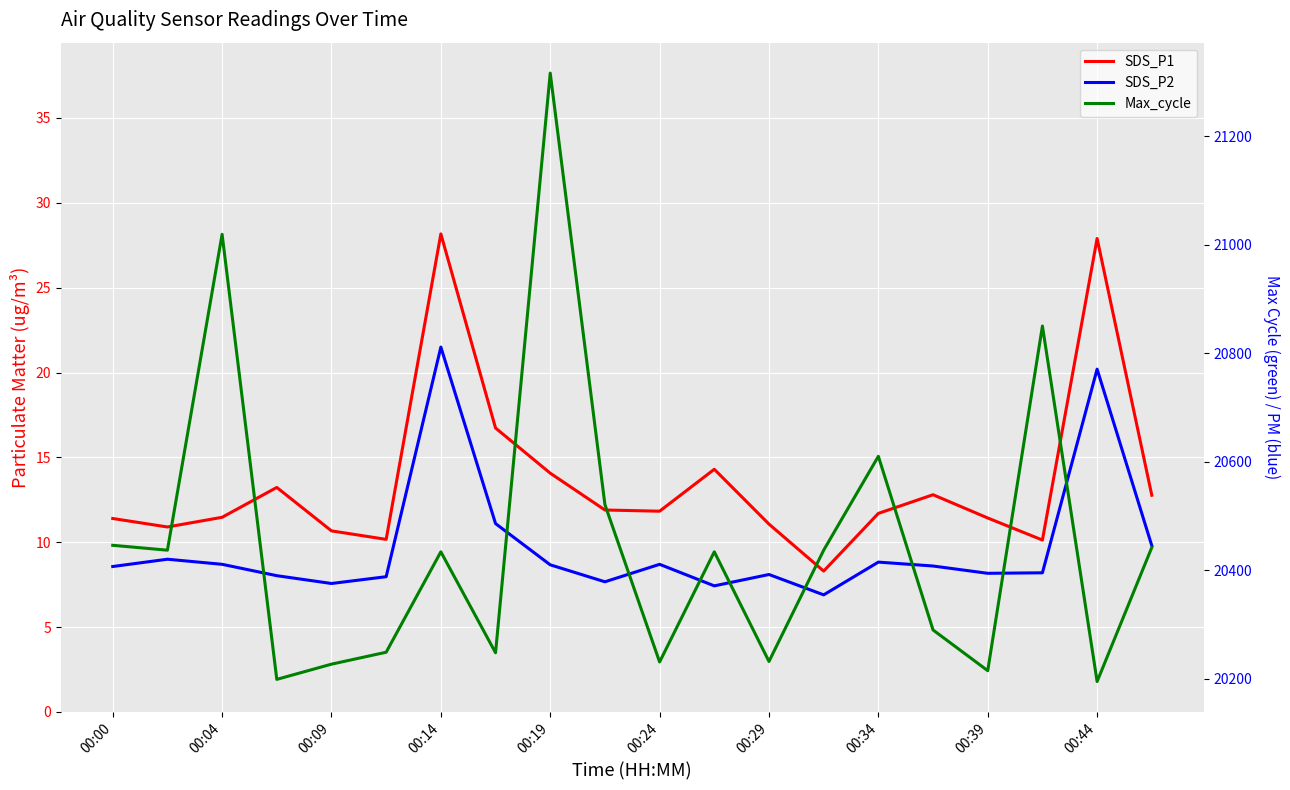

Which series has the largest total across all categories?

Max_cycle